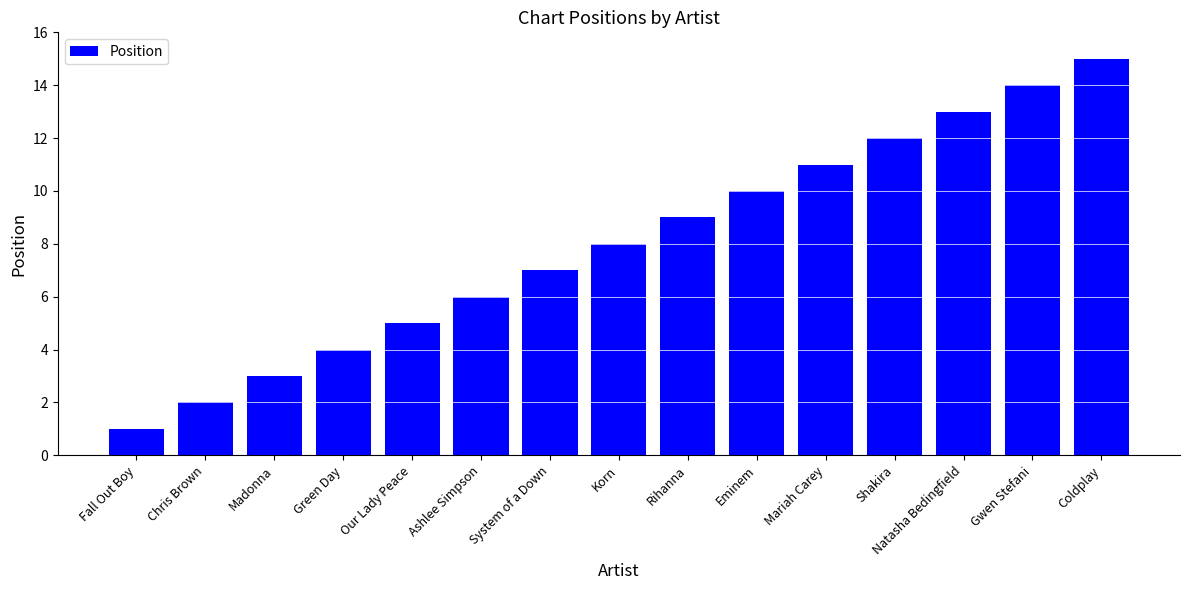

Read the value at Rihanna.

9